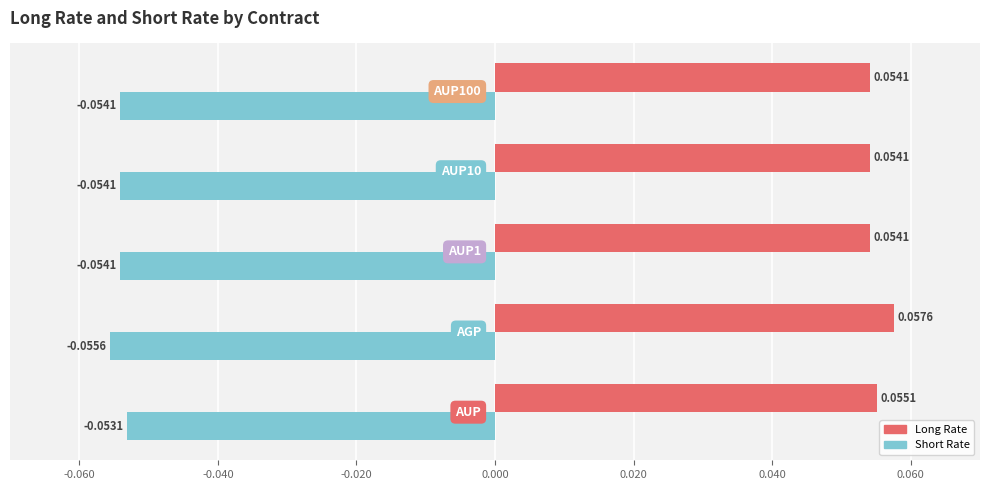

List the series in order of their overall mean, highest first.

Long Rate, Short Rate